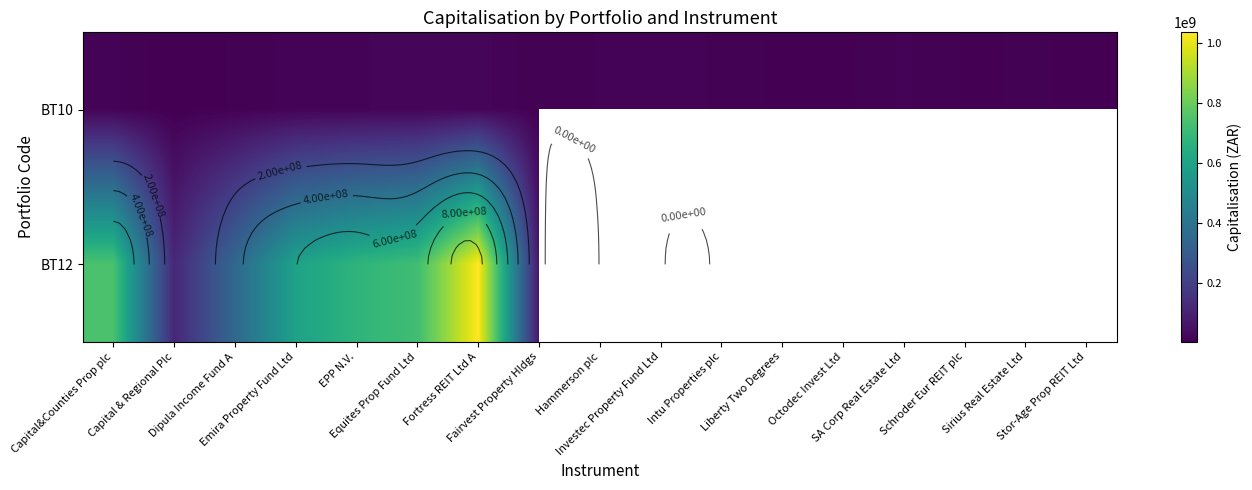

What is the difference between the BT12 values at Equites Prop Fund Ltd and Capital&Counties Prop plc?

19716000.0